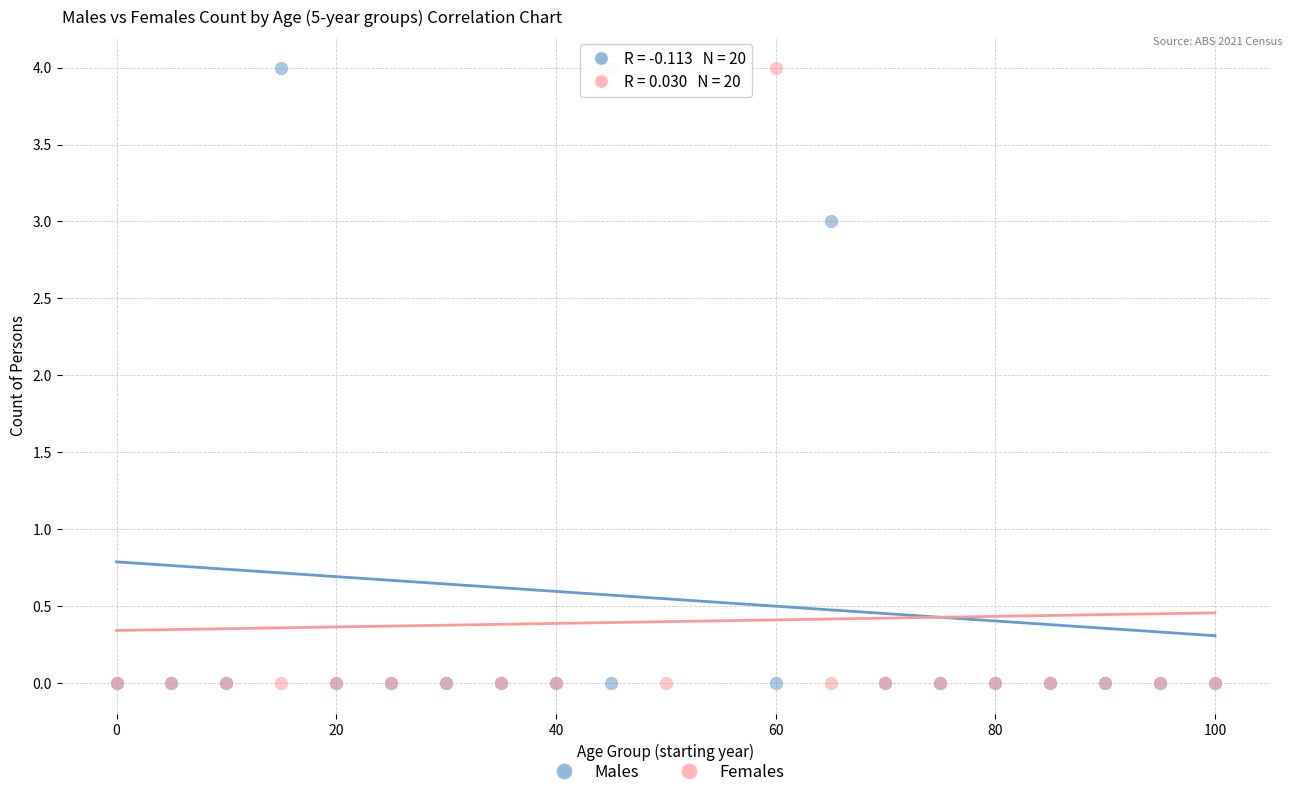

In the Males series, what Y value is closest to 2?

3